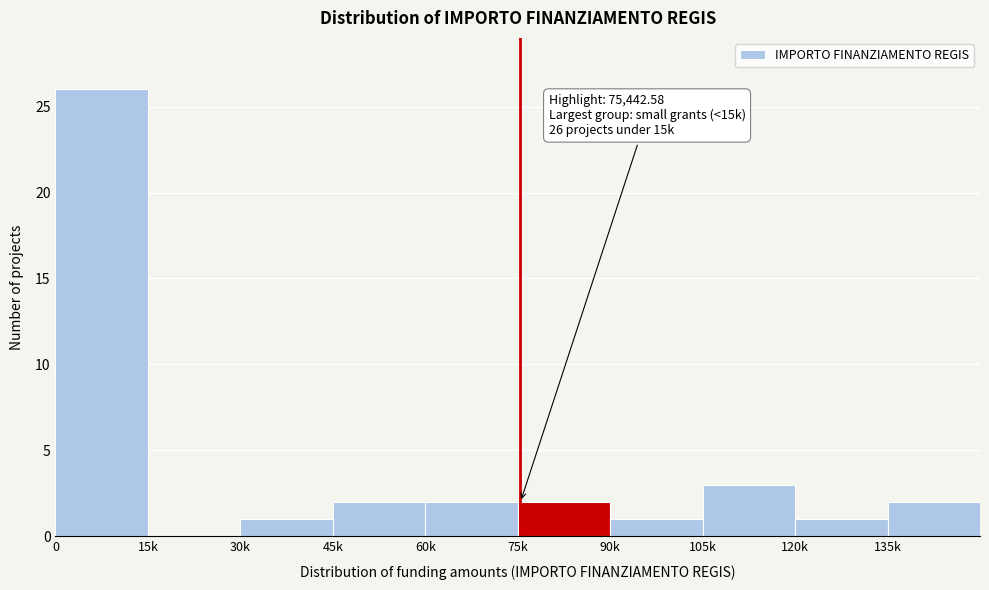

Reading left to right, list all the values displayed in this chart.

0=26	15k=0	30k=1	45k=2	60k=2	75k=2	90k=1	105k=3	120k=1	135k=2